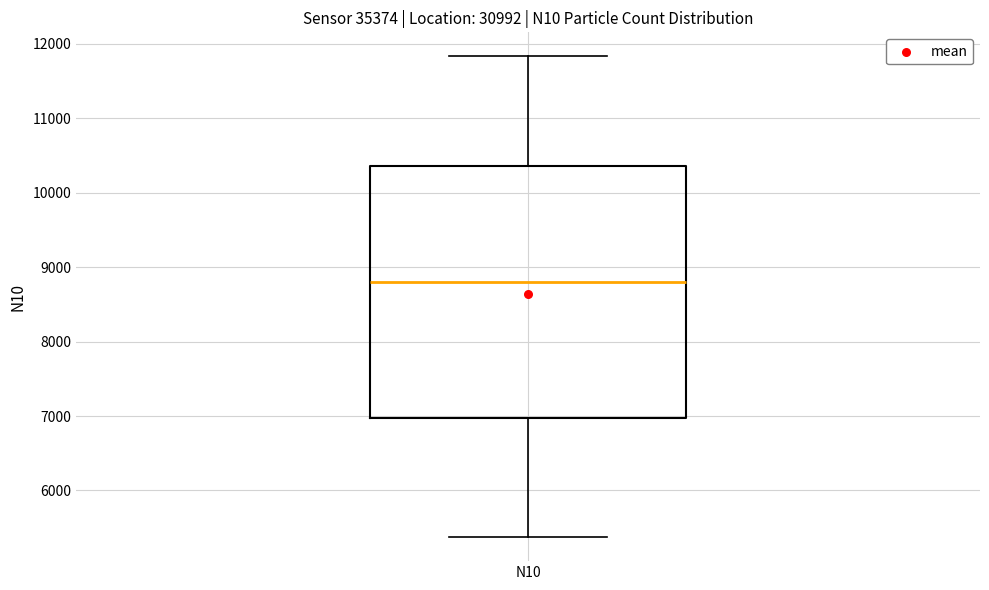

Read this box plot against the y-axis: the position of the median line, the range covered by the box, and the ends of both whiskers. The values are not printed on the chart, so give them approximately, as read against the axis.

median 8800, box 7000 to 10400, whiskers 5400 to 11800